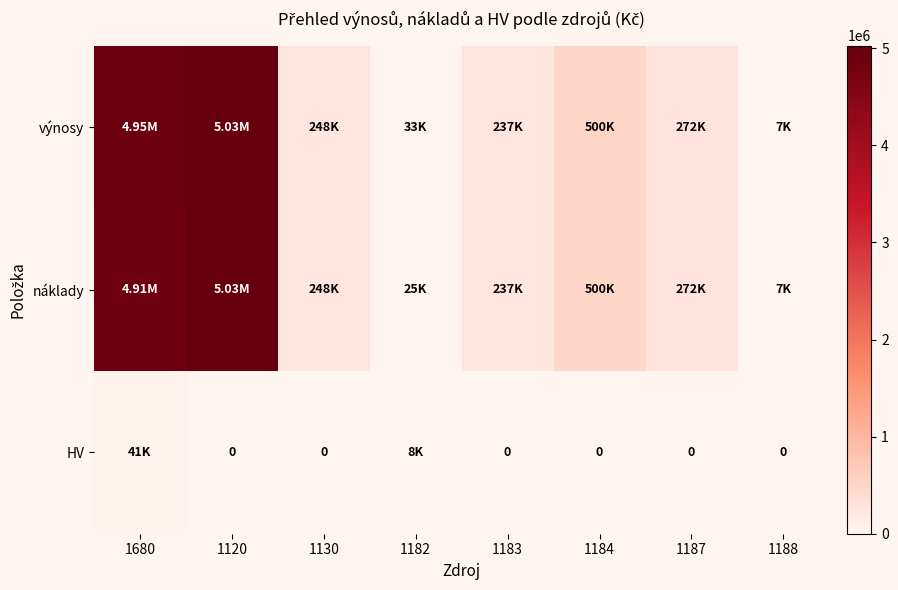

At which label is HV closest to 20668?

1182